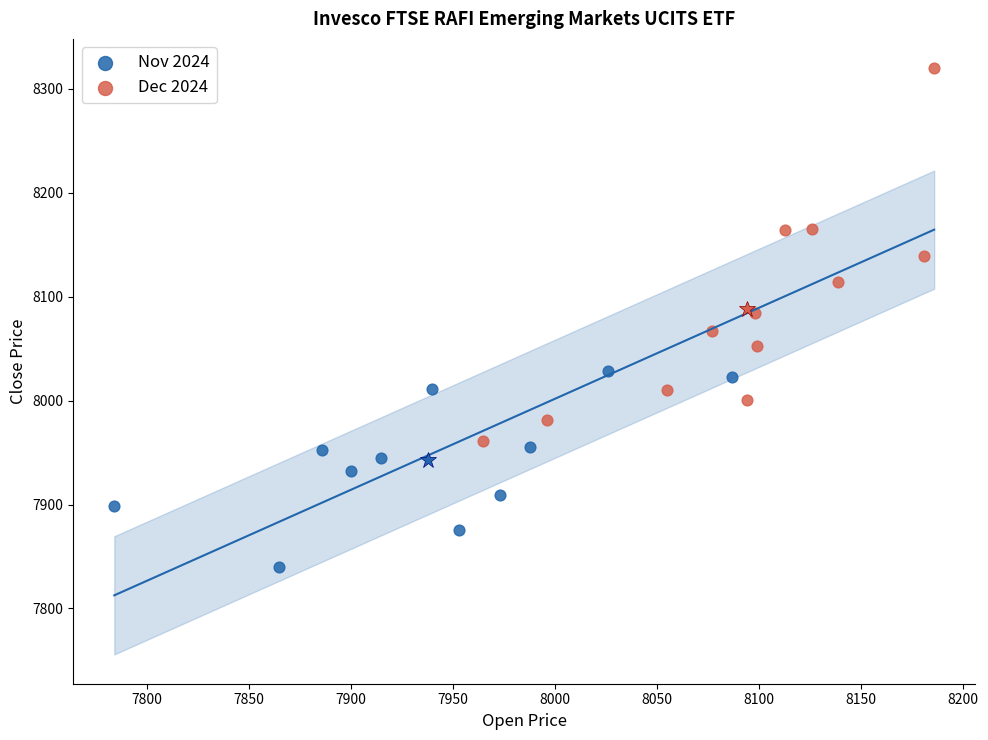

Which series reaches the minimum Y coordinate?

Nov 2024